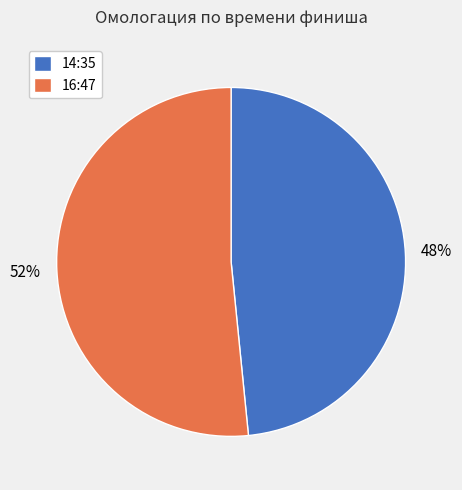

To the nearest percent, what portion does 16:47 represent?

52%